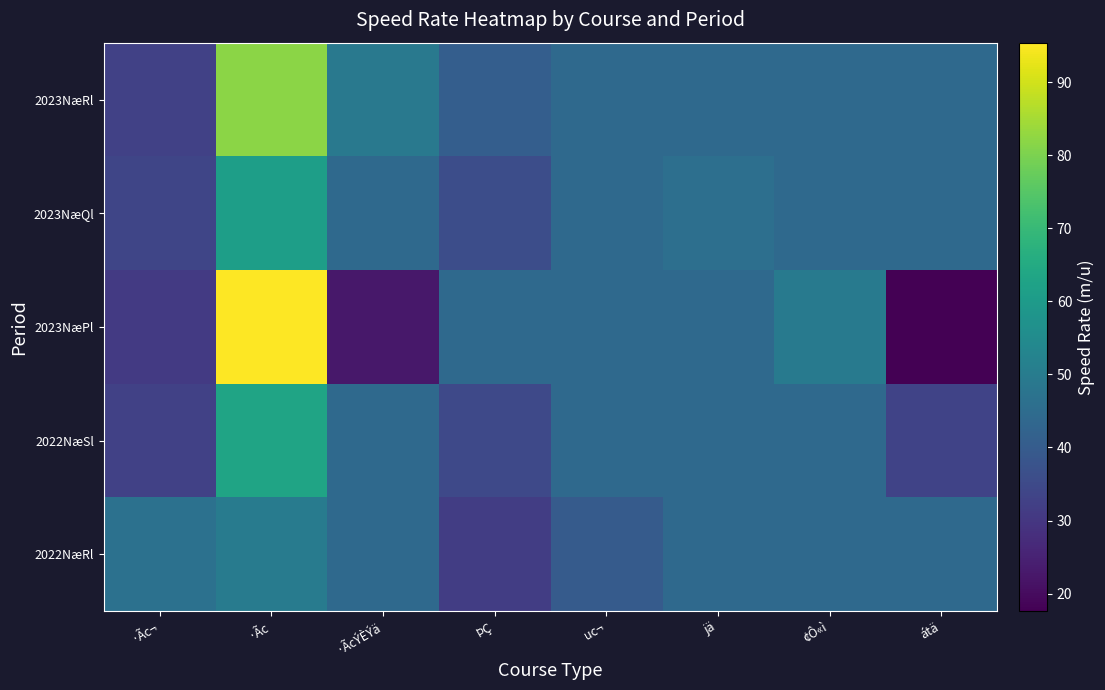

Between ·ÃcÝÈÝä and uc¬, which series saw the biggest shift?

2023NæPl